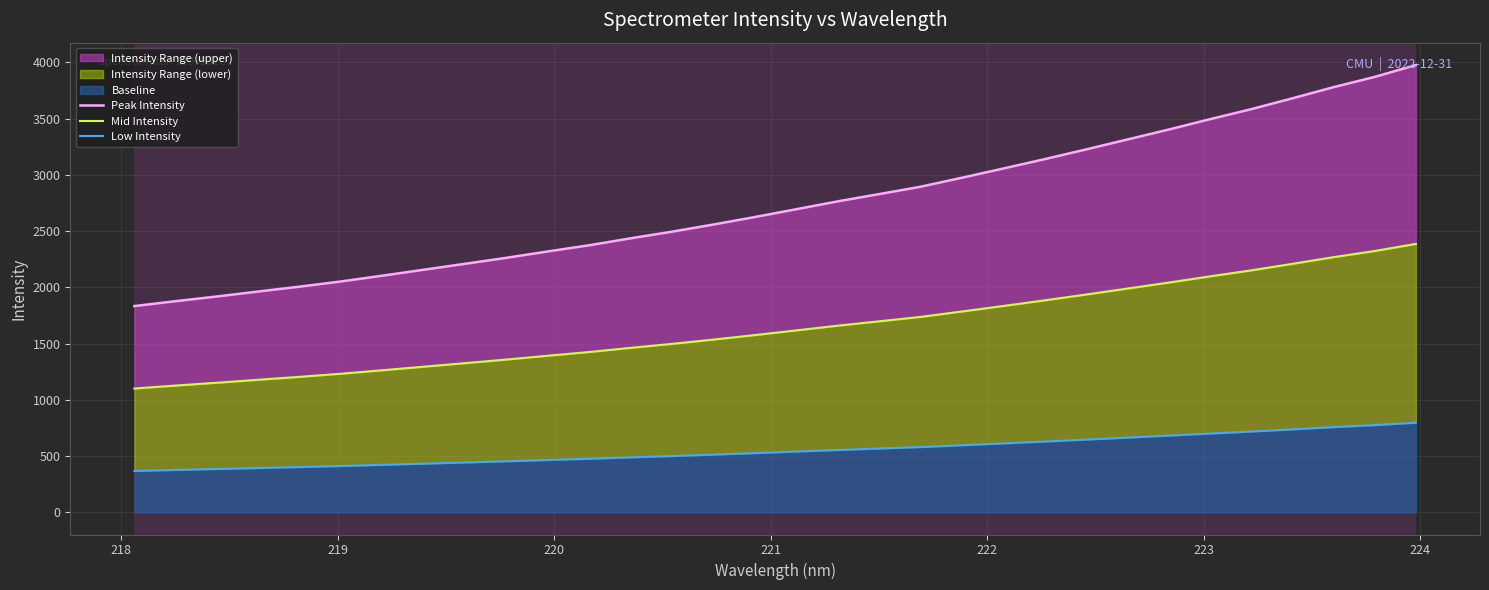

True or false: Peak Intensity has a value of 4844.7 at 18.

False